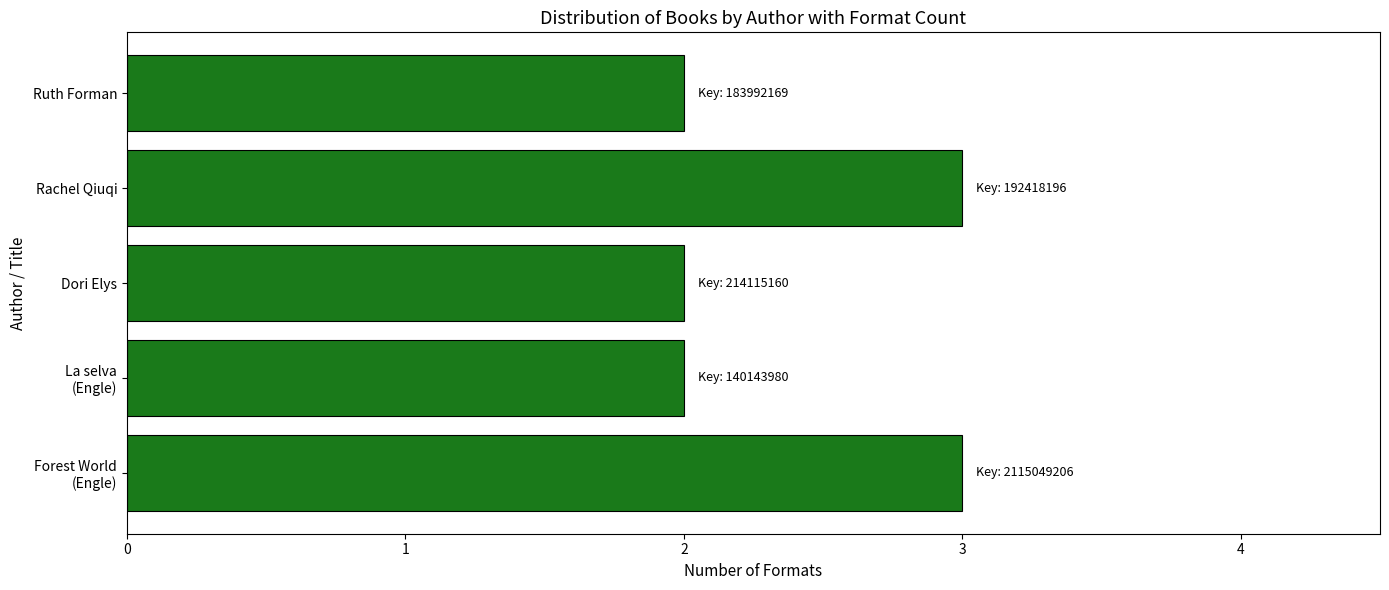

Between Ruth Forman and Rachel Qiuqi, which is larger?

Rachel Qiuqi